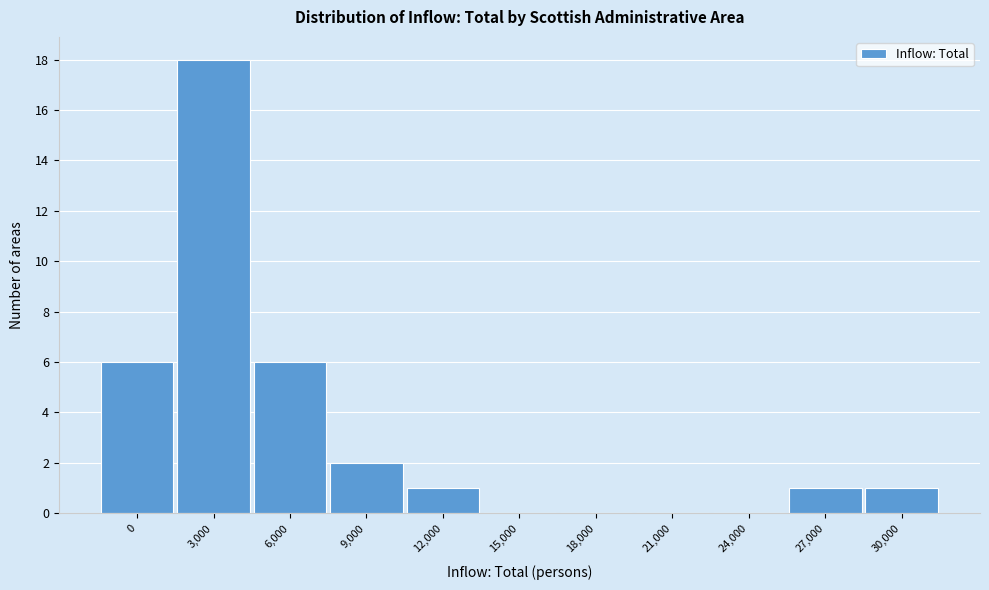

Reading left to right, list all the values displayed in this chart.

0=6	3,000=18	6,000=6	9,000=2	12,000=1	15,000=0	18,000=0	21,000=0	24,000=0	27,000=1	30,000=1